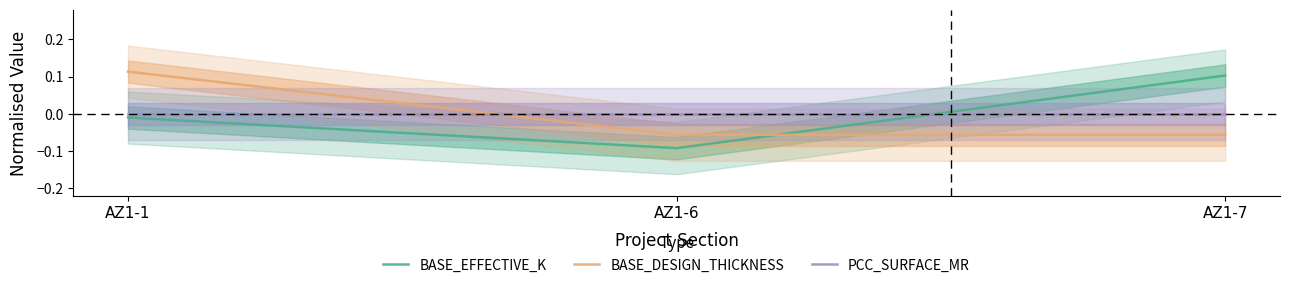

How many lines are shown in the chart?

3